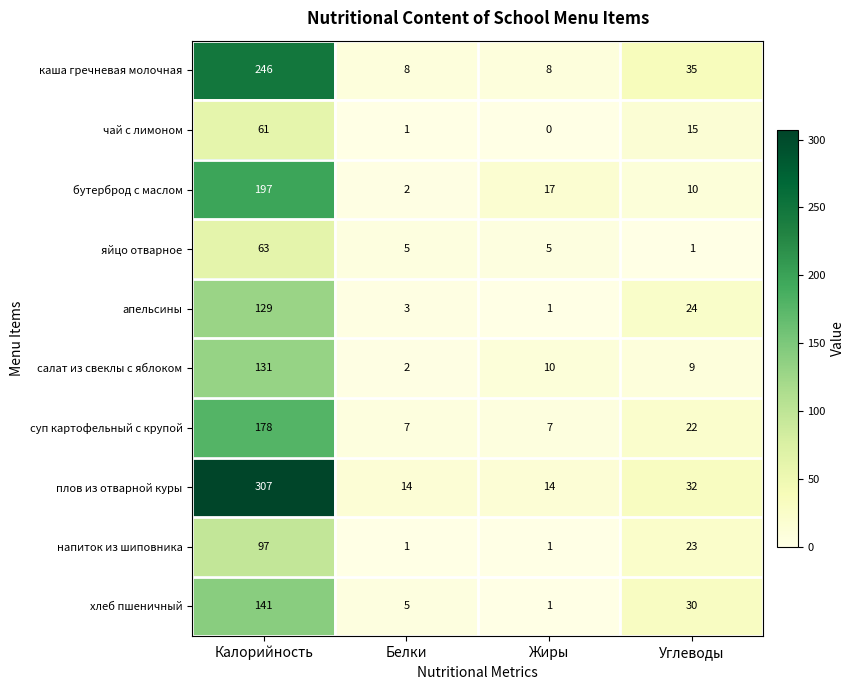

Rank the series by their maximum value, from lowest to highest.

чай с лимоном, яйцо отварное, напиток из шиповника, апельсины, салат из свеклы с яблоком, хлеб пшеничный, суп картофельный с крупой, бутерброд с маслом, каша гречневая молочная, плов из отварной куры